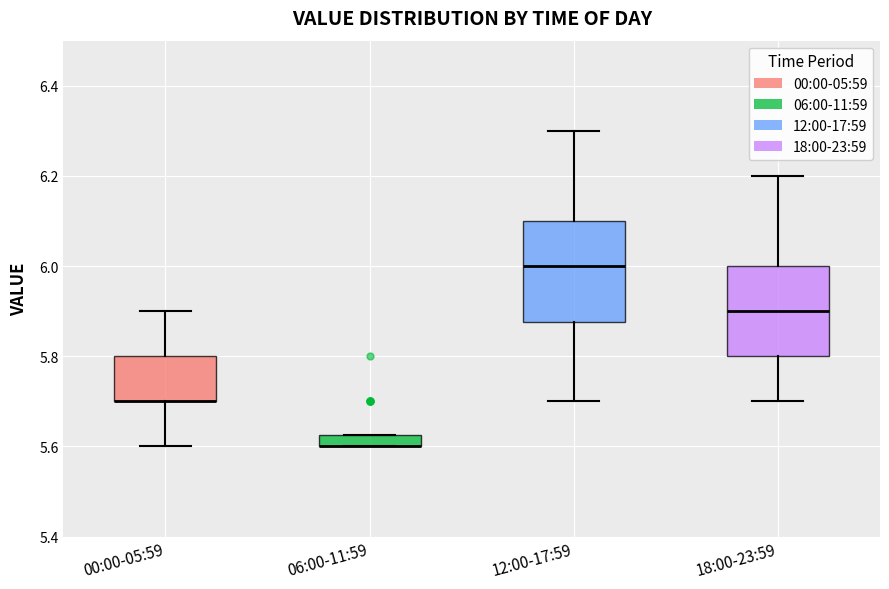

Which box is the tallest, from its lower edge to its upper edge?

12:00-17:59